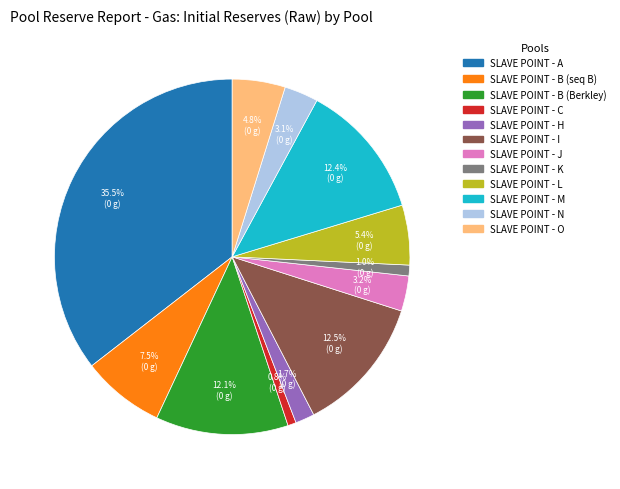

How many segments does this pie chart have?

12